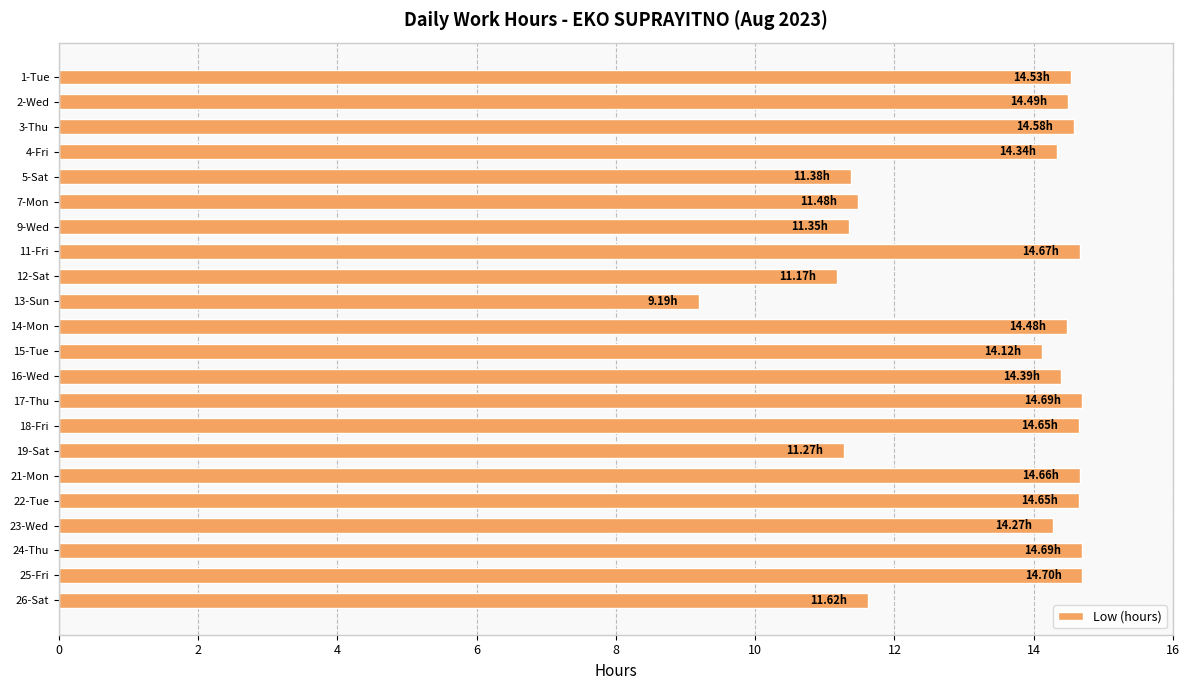

What is the sum of all values?

295.4